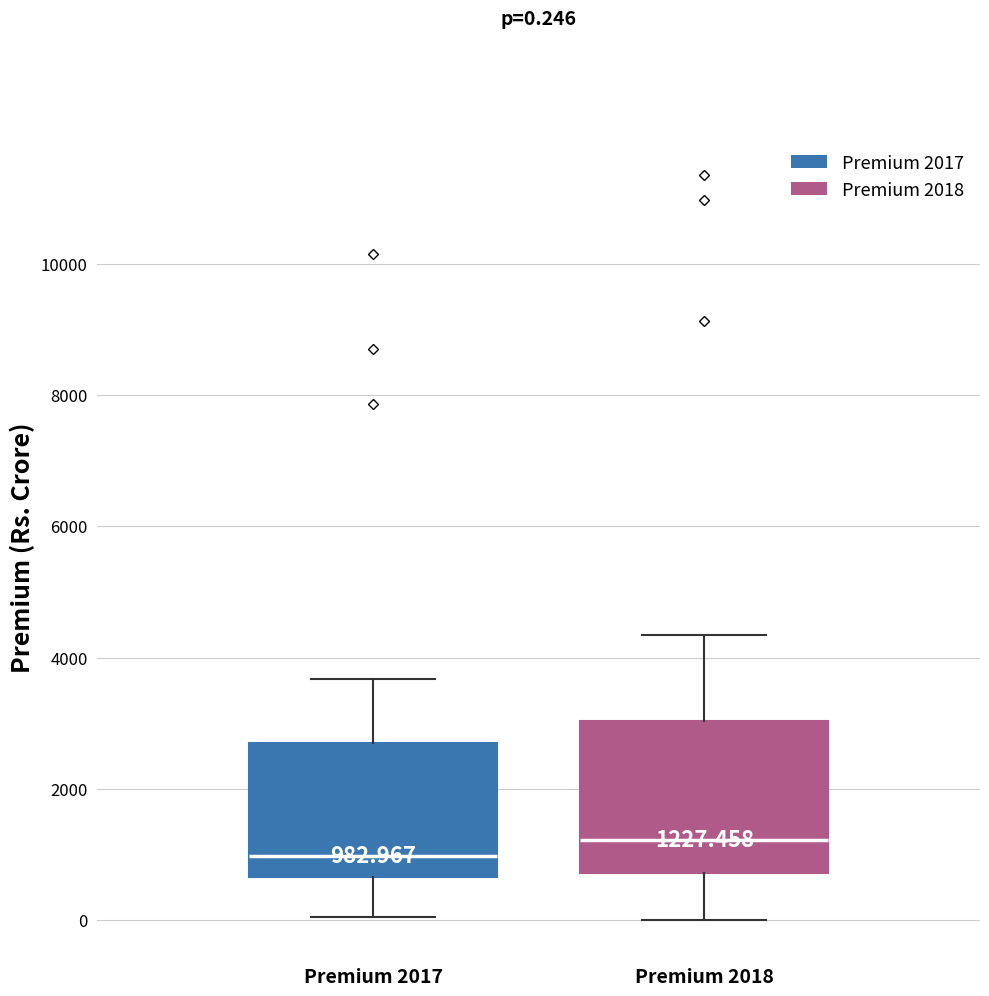

Which box is the tallest, from its lower edge to its upper edge?

Premium 2018